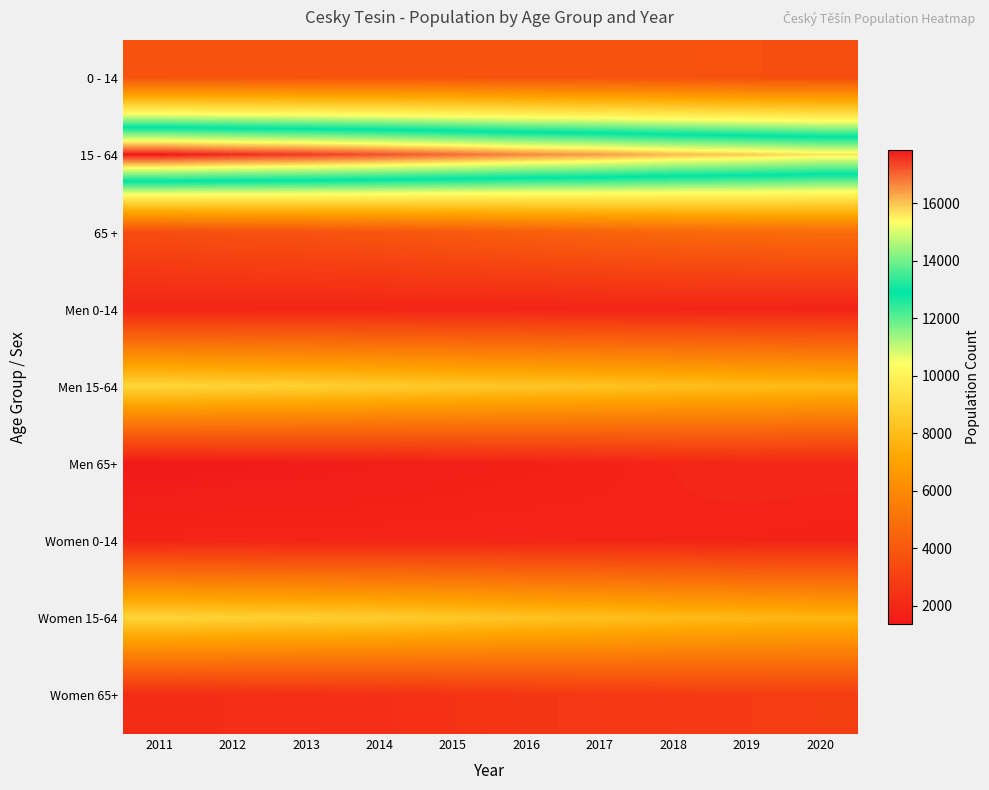

Which has a higher value, 2016 or 2019?

2016